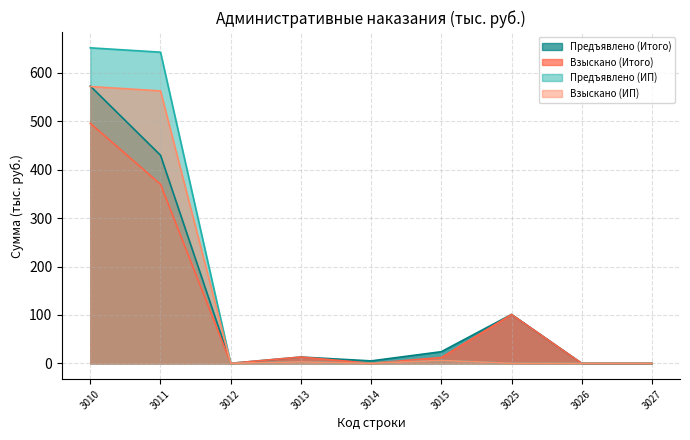

At which label is Предъявлено (Итого) closest to 286?

3011